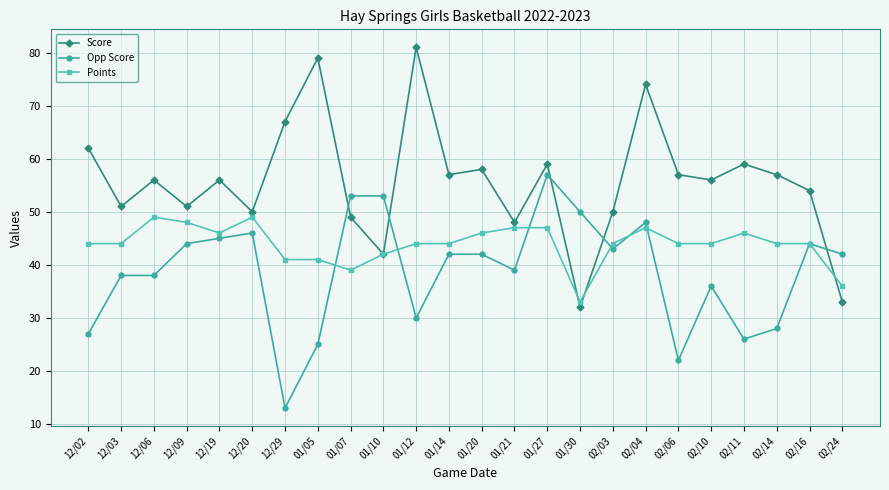

True or false: Points and Score intersect in this chart.

True